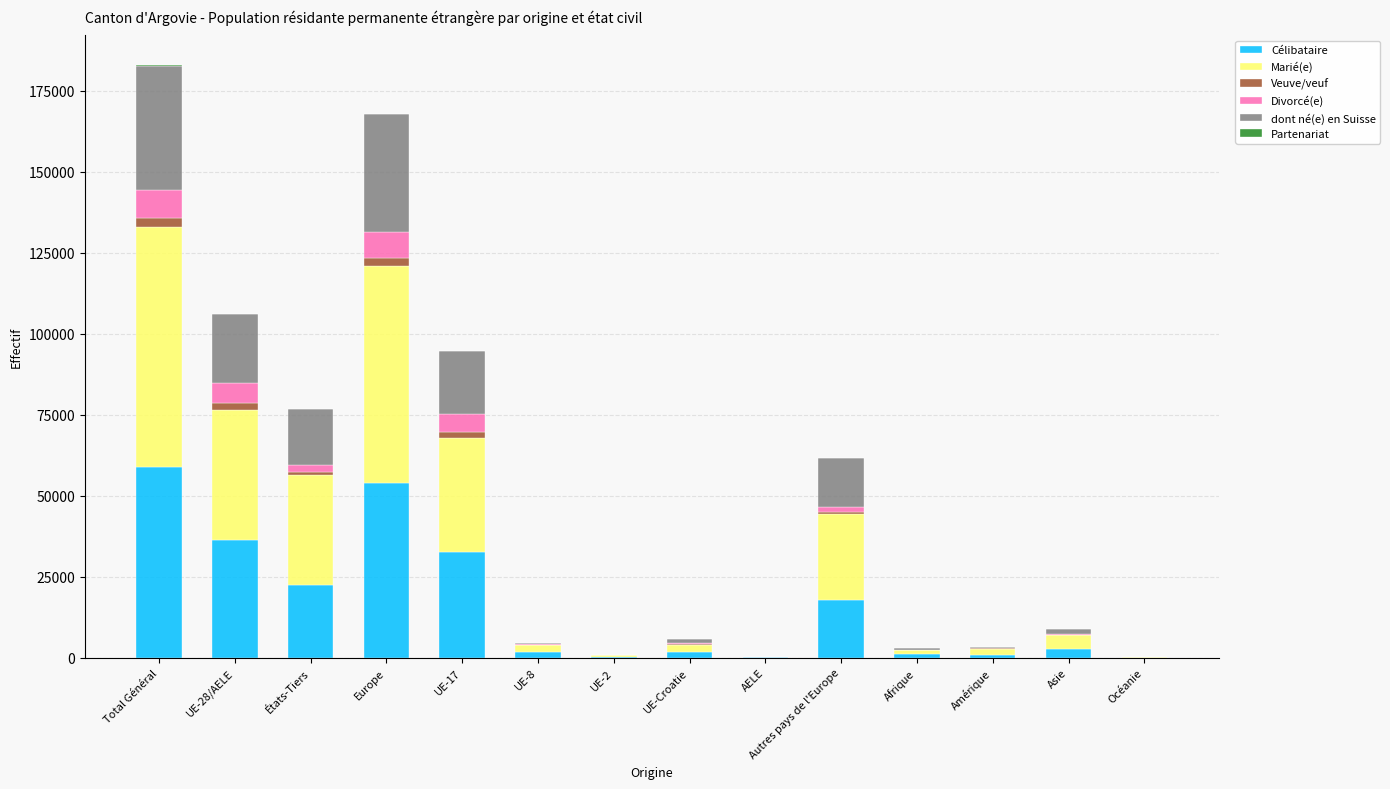

At which label does Célibataire reach its peak?

Total Général